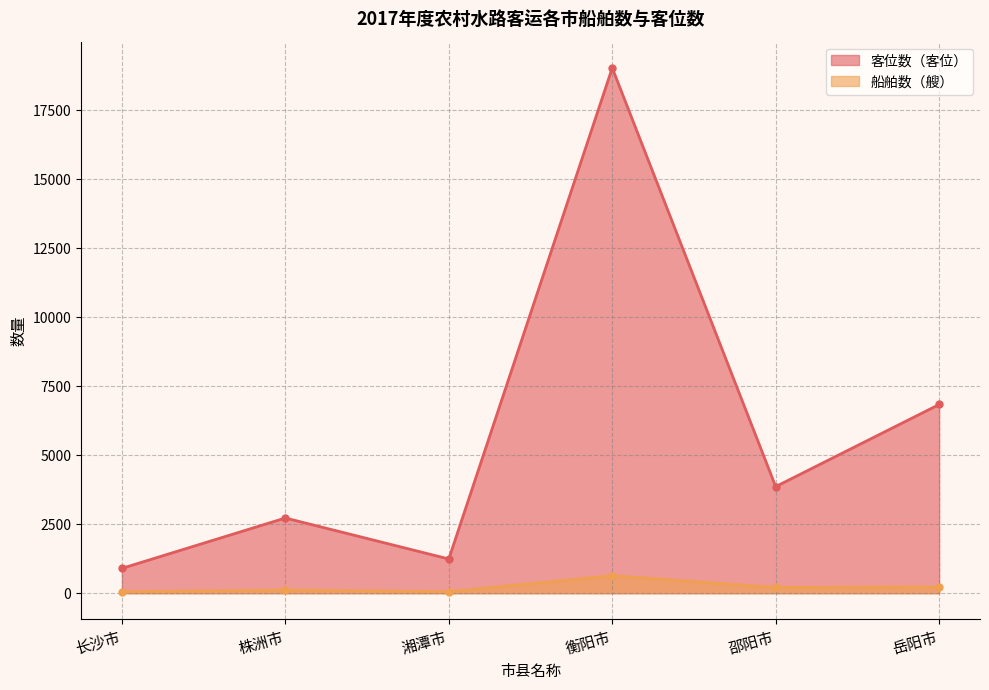

At which label does 船舶数（艘） reach its peak?

衡阳市